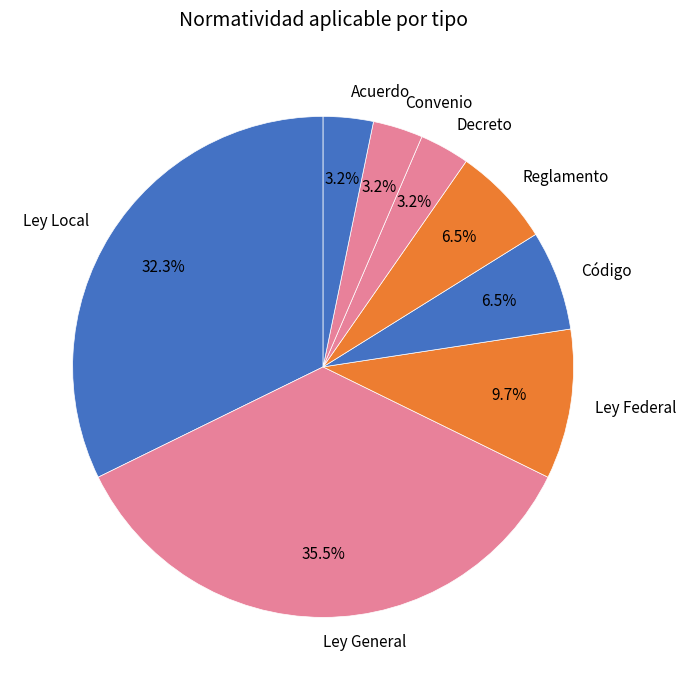

Do Ley Federal and Código together represent more than half of the pie?

No